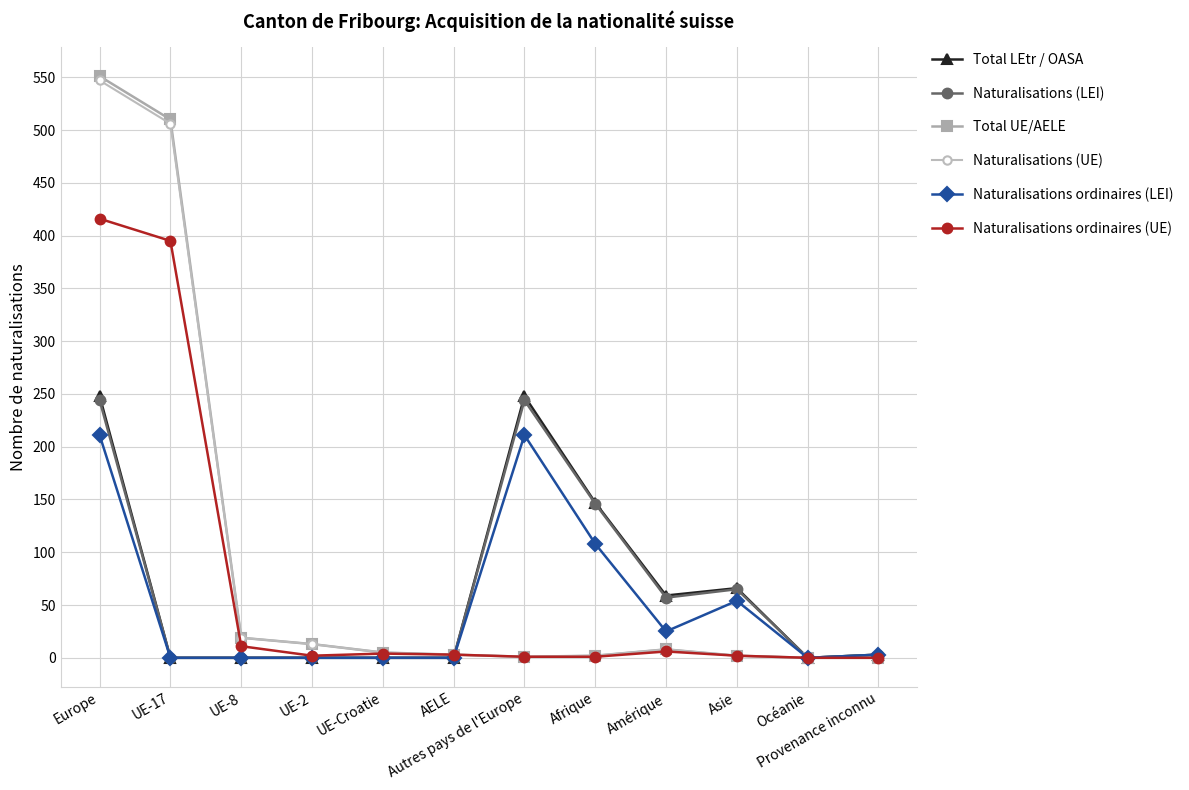

What is the label of the 7th point from the right?

AELE